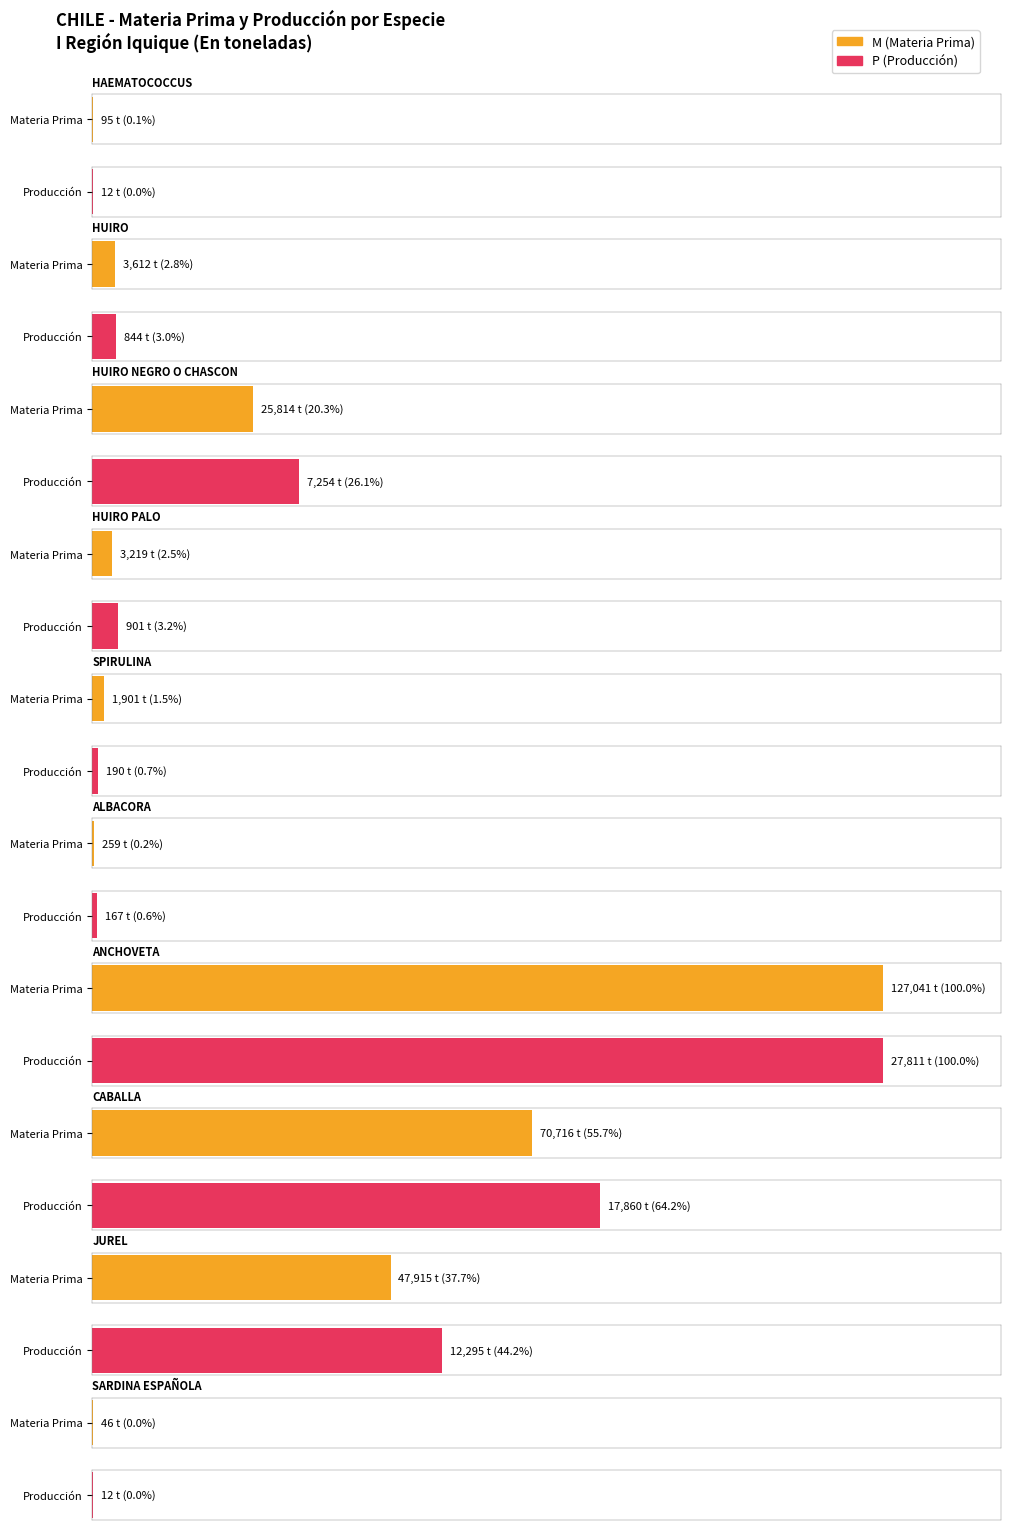

What is the total value across all series at CABALLA?

88576